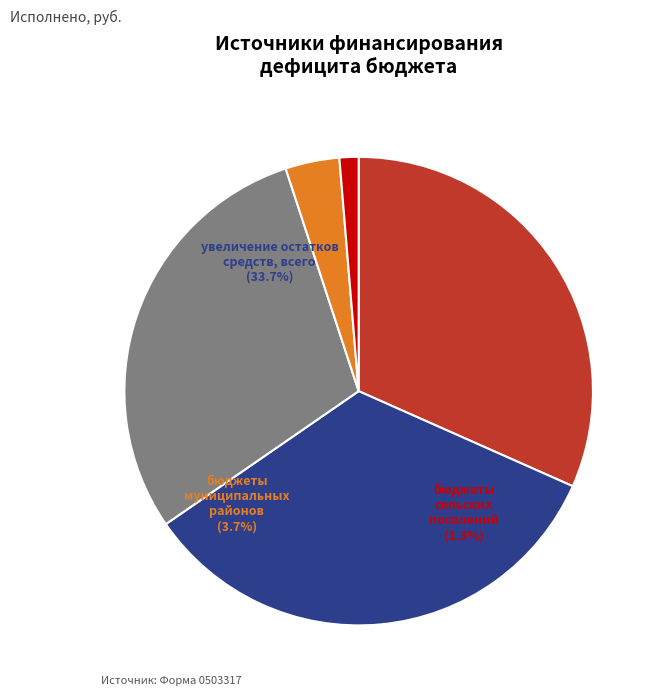

Combined, do увеличение остатков средств, всего and бюджеты сельских поселений account for over 50%?

No